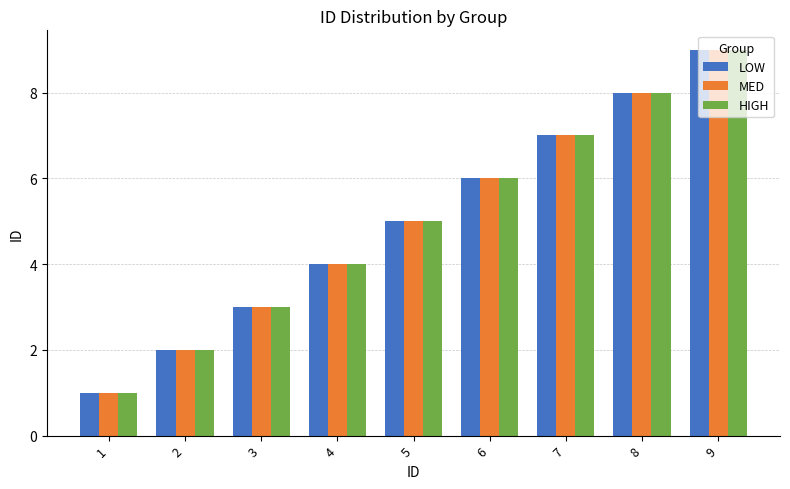

What value does the LOW series have at 7?

7